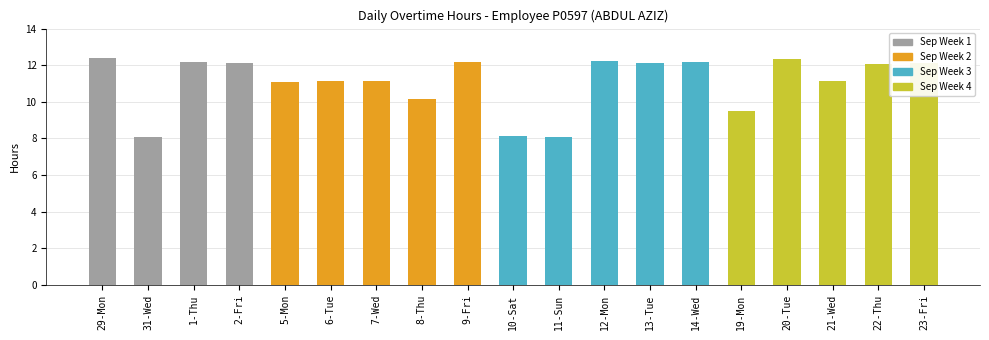

Reading right to left, extract all data points from this chart.

23-Fri=12.1	22-Thu=12.1	21-Wed=11.1	20-Tue=12.3	19-Mon=9.5	14-Wed=12.2	13-Tue=12.1	12-Mon=12.2	11-Sun=8.1	10-Sat=8.2	9-Fri=12.2	8-Thu=10.2	7-Wed=11.1	6-Tue=11.2	5-Mon=11.1	2-Fri=12.1	1-Thu=12.2	31-Wed=8.1	29-Mon=12.4